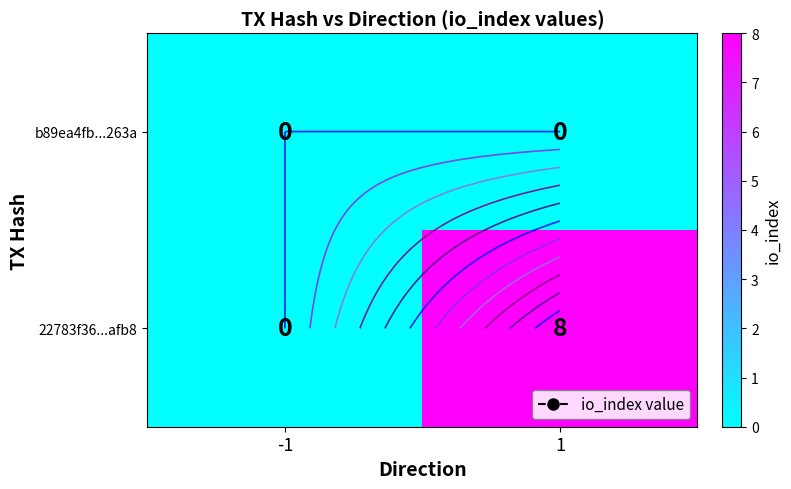

Rank the series by their maximum value, from lowest to highest.

b89ea4fb...263a, 22783f36...afb8